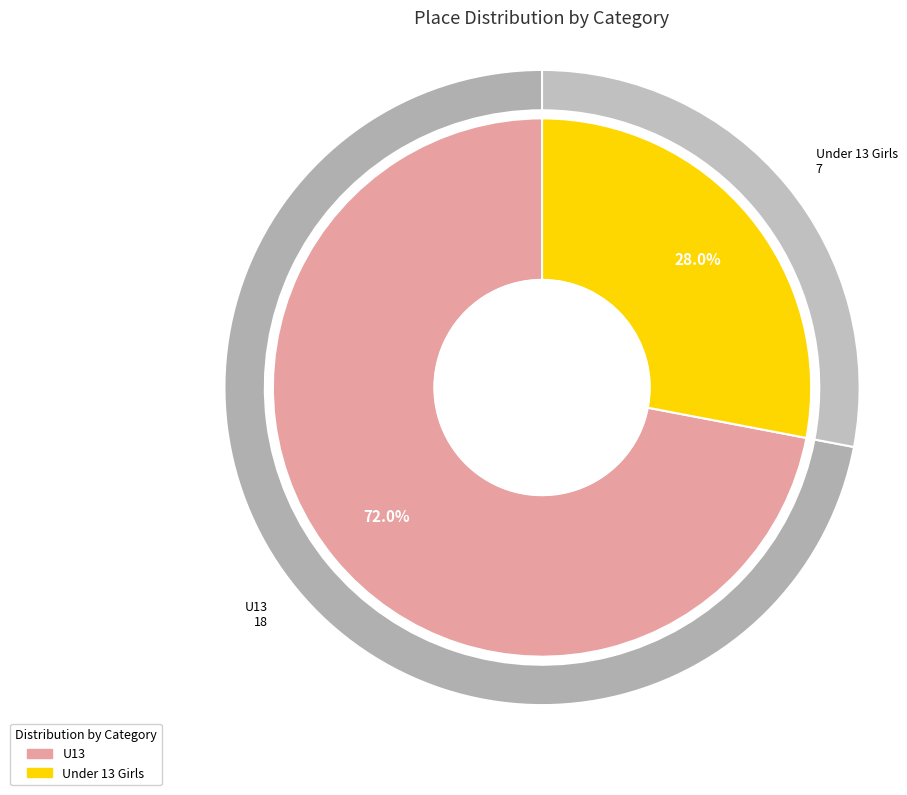

To the nearest percent, what portion does Under 13 Girls represent?

28%